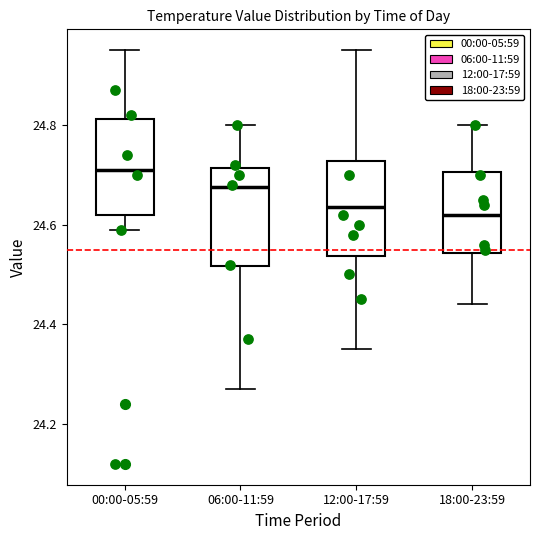

Which box's median line is the highest?

00:00-05:59